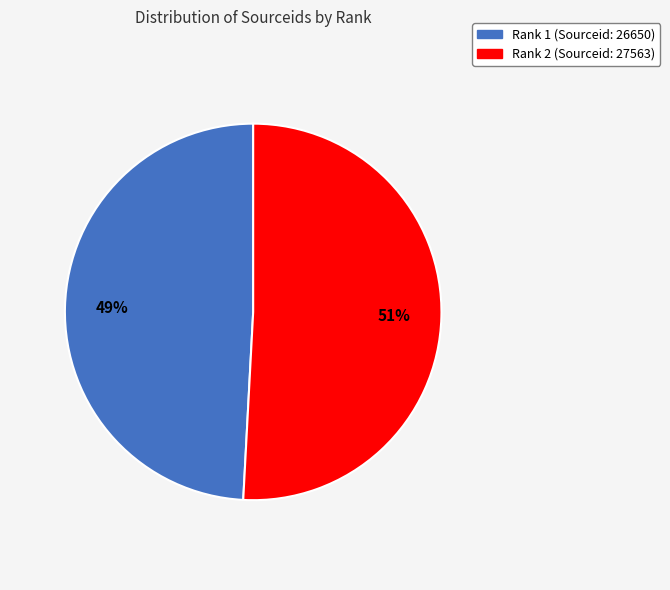

Which category accounts for the majority?

Rank 2 (Sourceid: 27563)